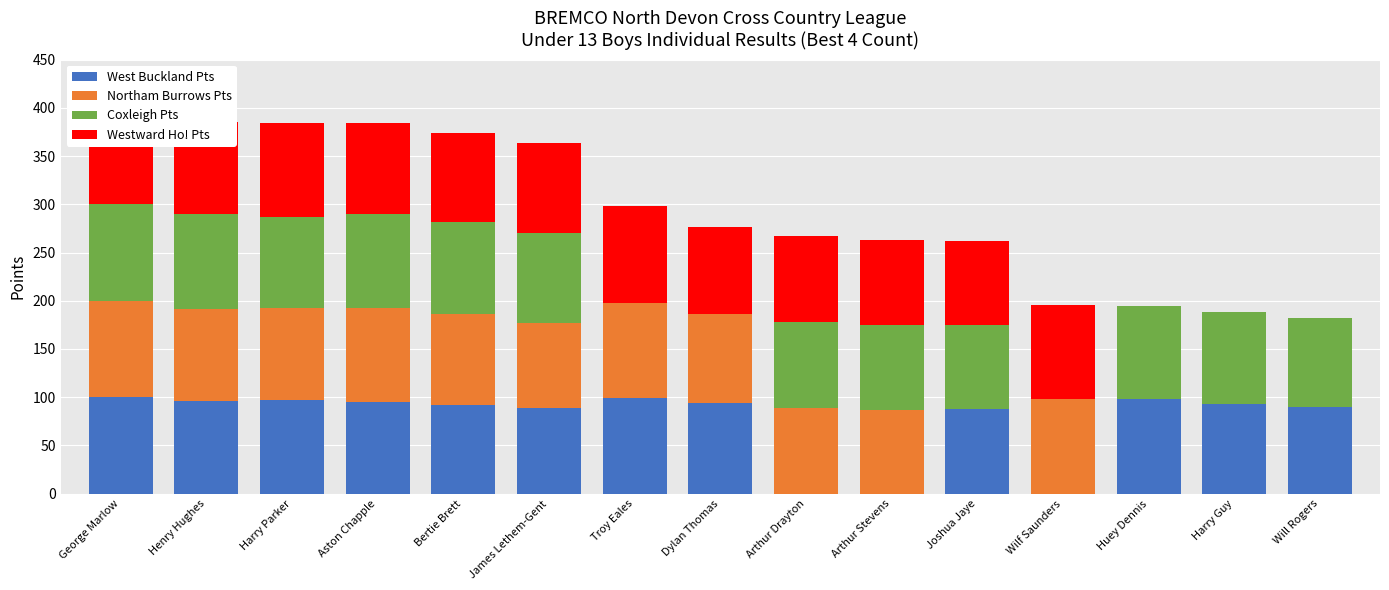

Is it true that West Buckland Pts equals 157 at Bertie Brett?

False